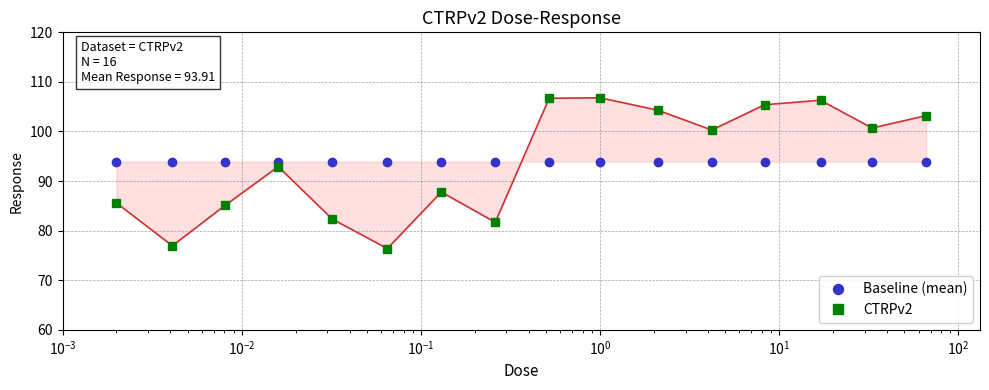

What is the minimum value shown in the chart?

76.4